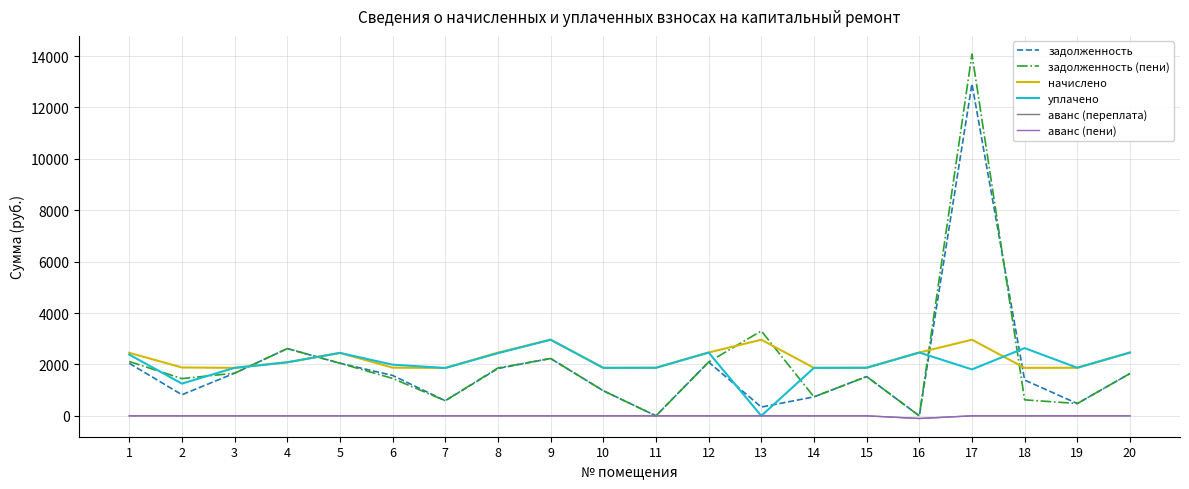

What is the difference between the maximum and minimum values in the начислено series?

1099.2